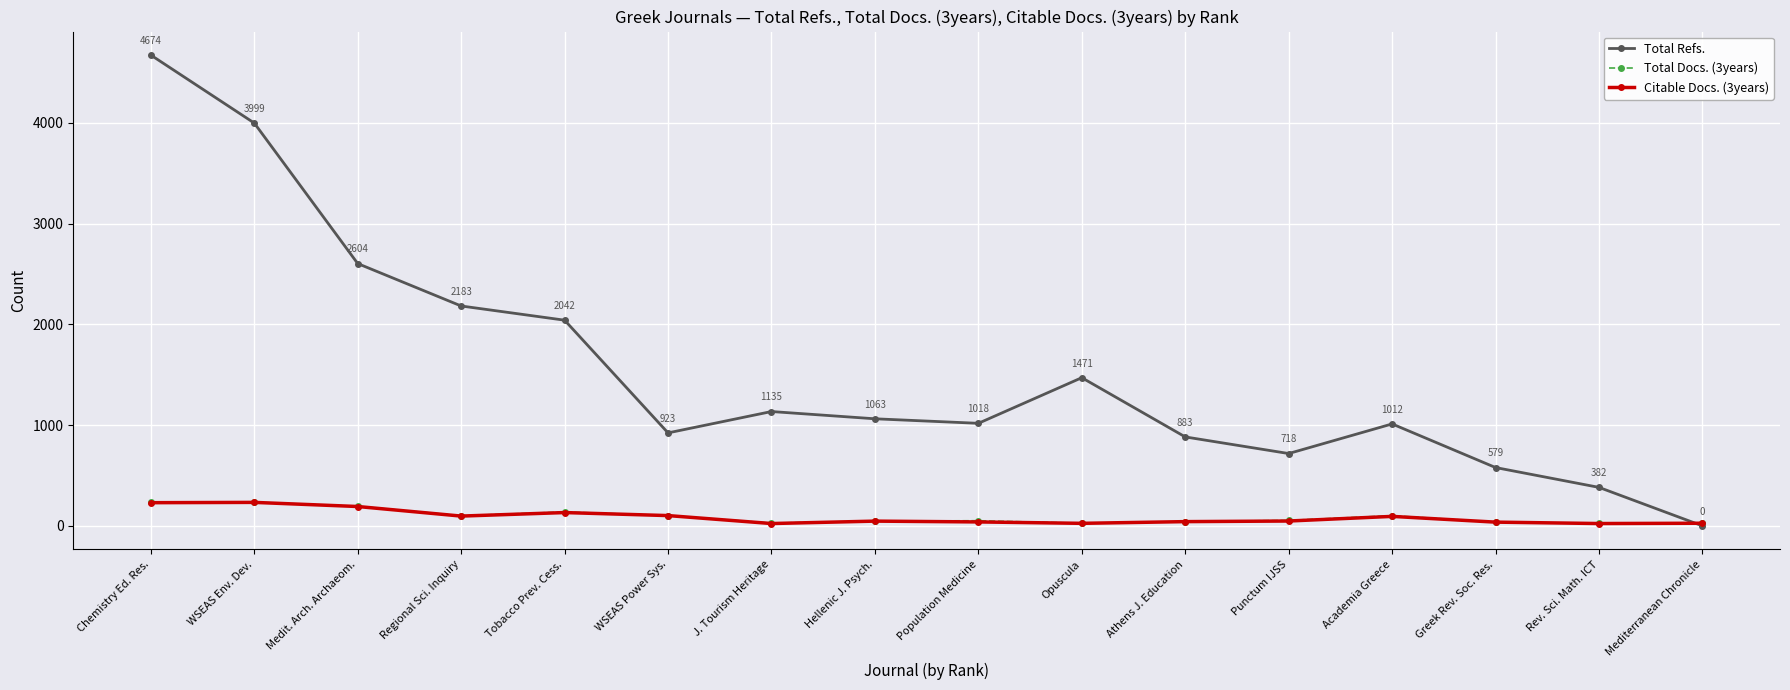

At which category is the sum across all series the highest?

Chemistry Ed. Res.